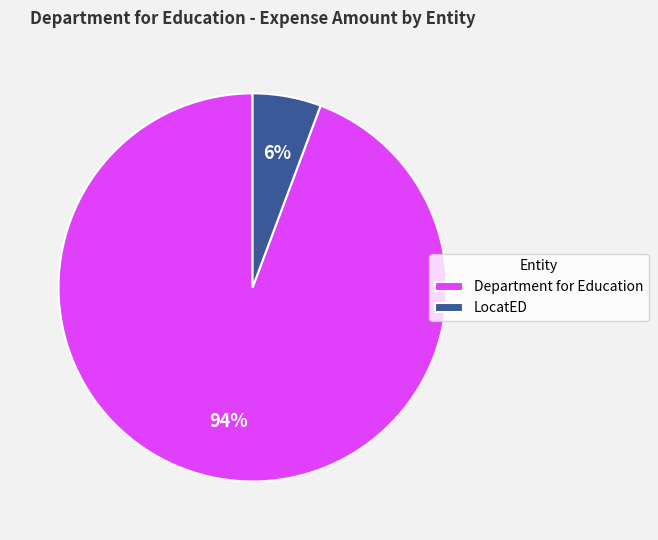

Is it true that LocatED is 12% of the pie?

False